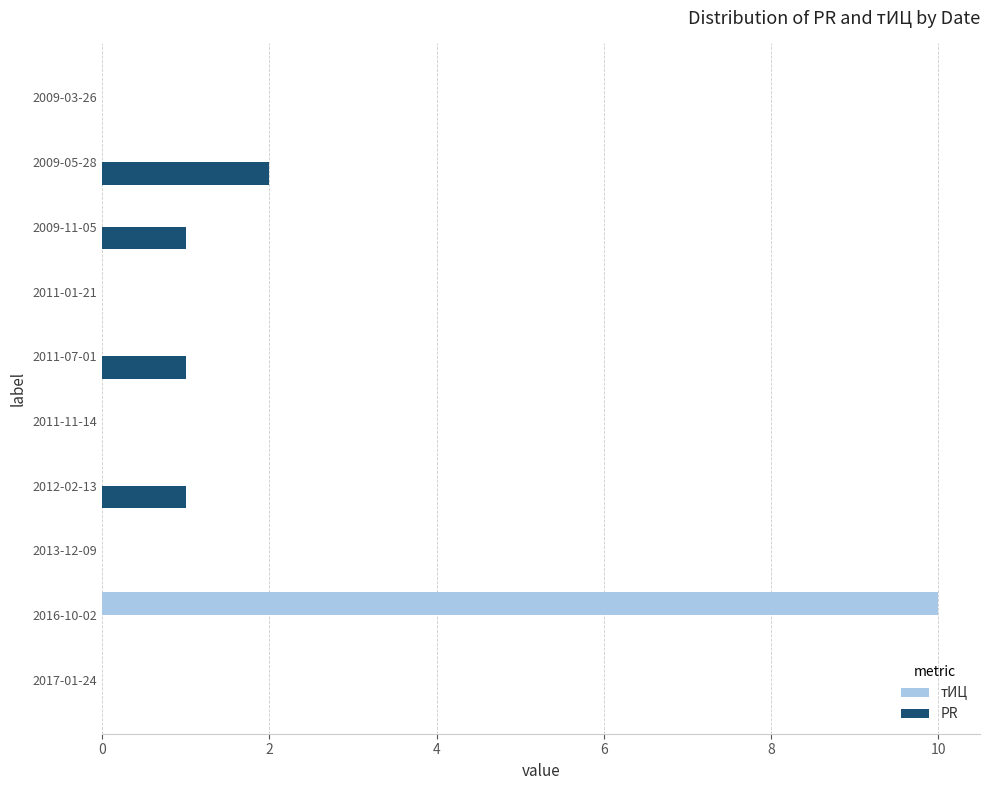

Between 2016-10-02 and 2009-11-05, which series saw the biggest shift?

тИЦ